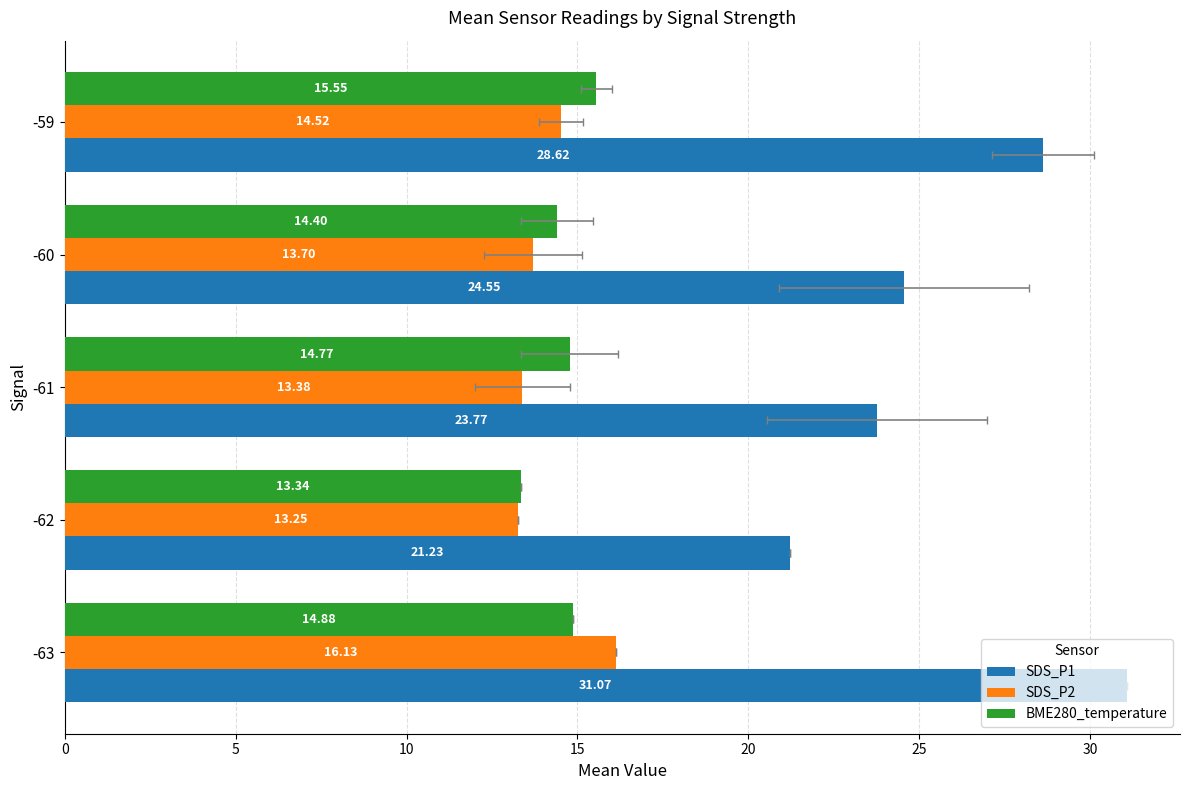

Does the chart contain any negative values?

No